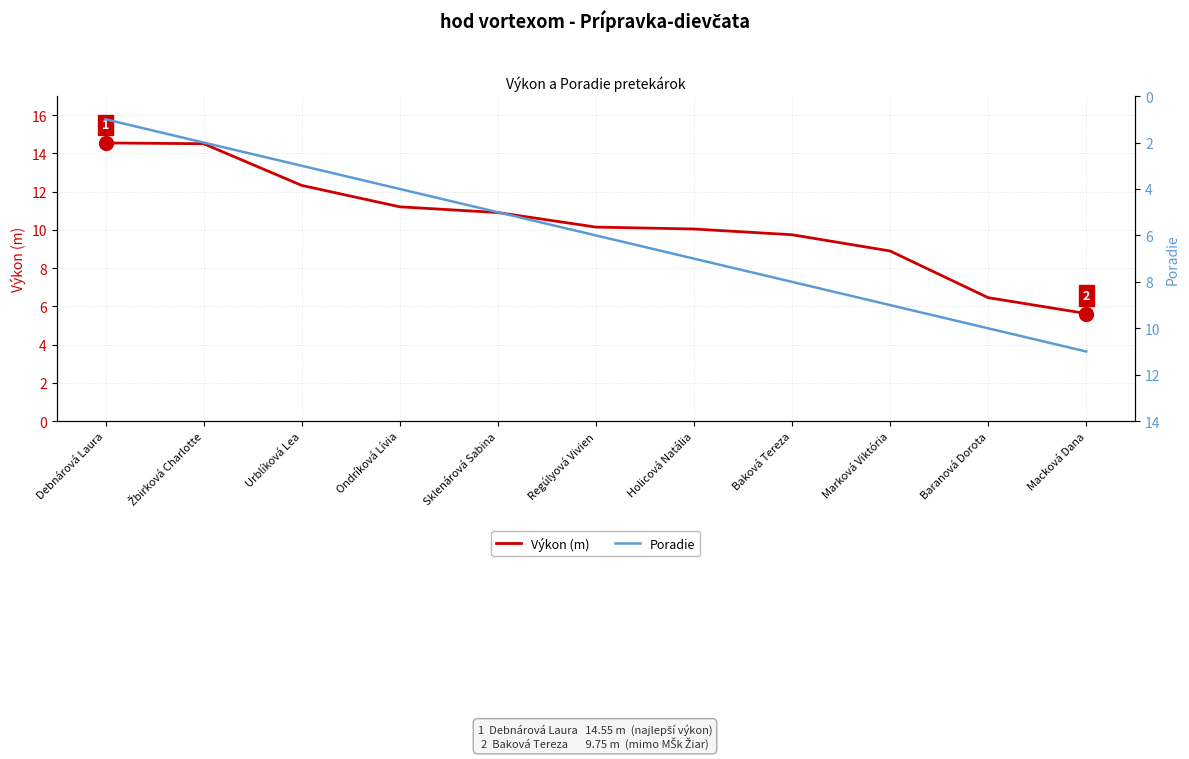

Which series has the largest total across all categories?

Výkon (m)